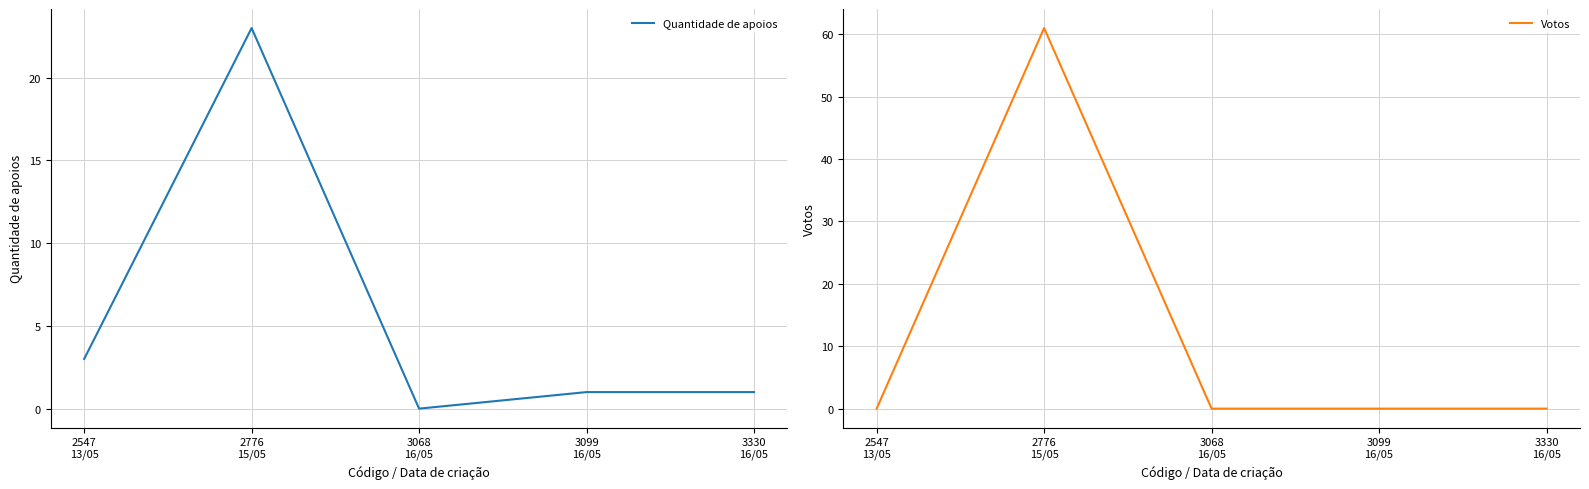

List the labels in order of Quantidade de apoios value, smallest first.

3068
16/05, 3099
16/05, 3330
16/05, 2547
13/05, 2776
15/05